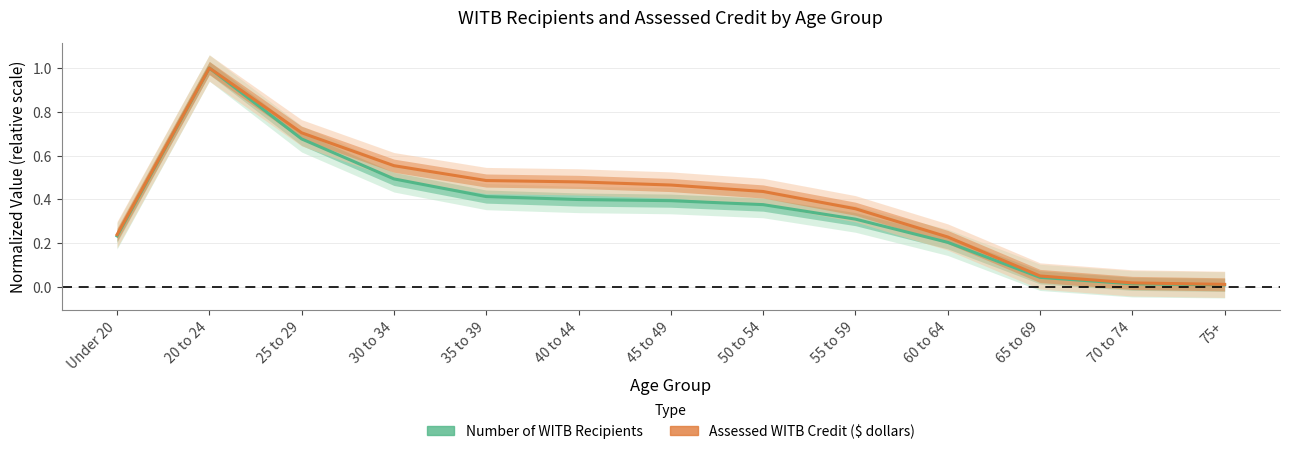

True or false: Assessed WITB Credit ($ dollars) and Number of WITB Recipients cross at least once.

False